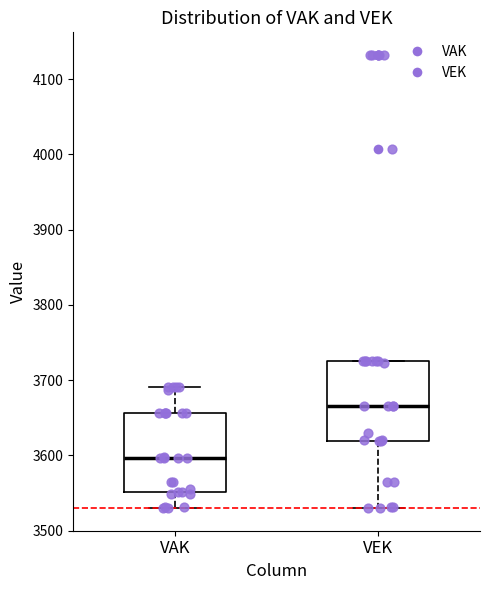

Reading left to right, transcribe this box plot: for each box, give where its median line is, the range the box spans, and where its two whiskers end, as read against the y-axis. The values are not printed on the chart, so give them approximately, as read against the axis.

VAK: median 3600, box 3550 to 3660, whiskers 3530 to 3690
VEK: median 3670, box 3620 to 3730, whiskers 3530 to 3730